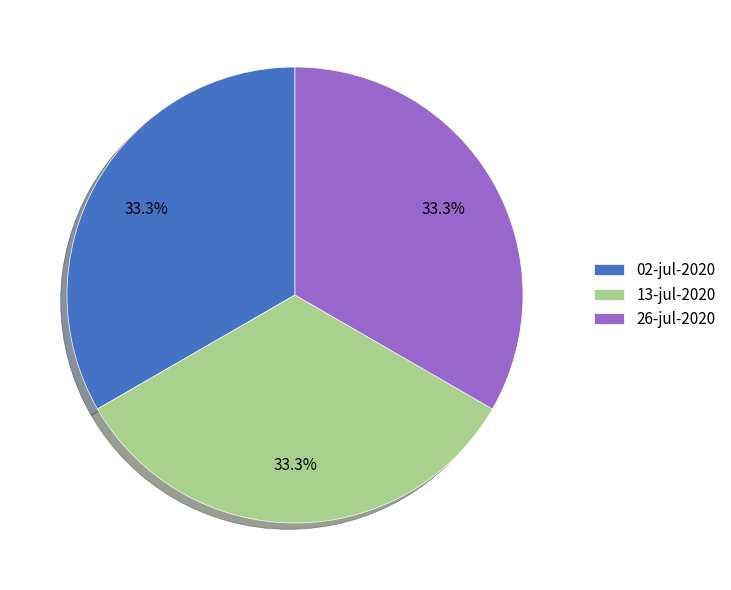

What is the total percentage of 26-jul-2020 and 13-jul-2020?

66.7%